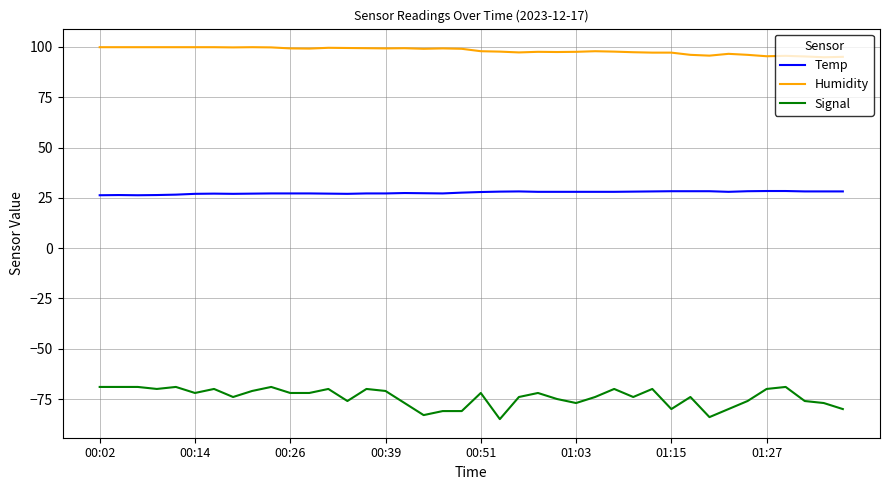

True or false: Signal and Temp cross at least once.

False